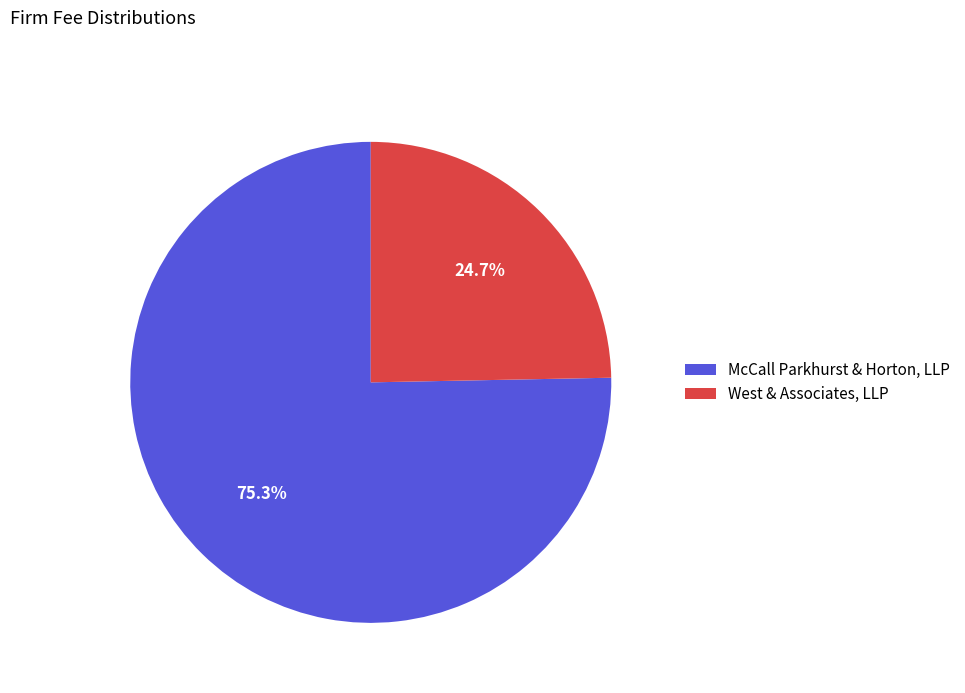

Which has a higher value, West & Associates, LLP or McCall Parkhurst & Horton, LLP?

McCall Parkhurst & Horton, LLP